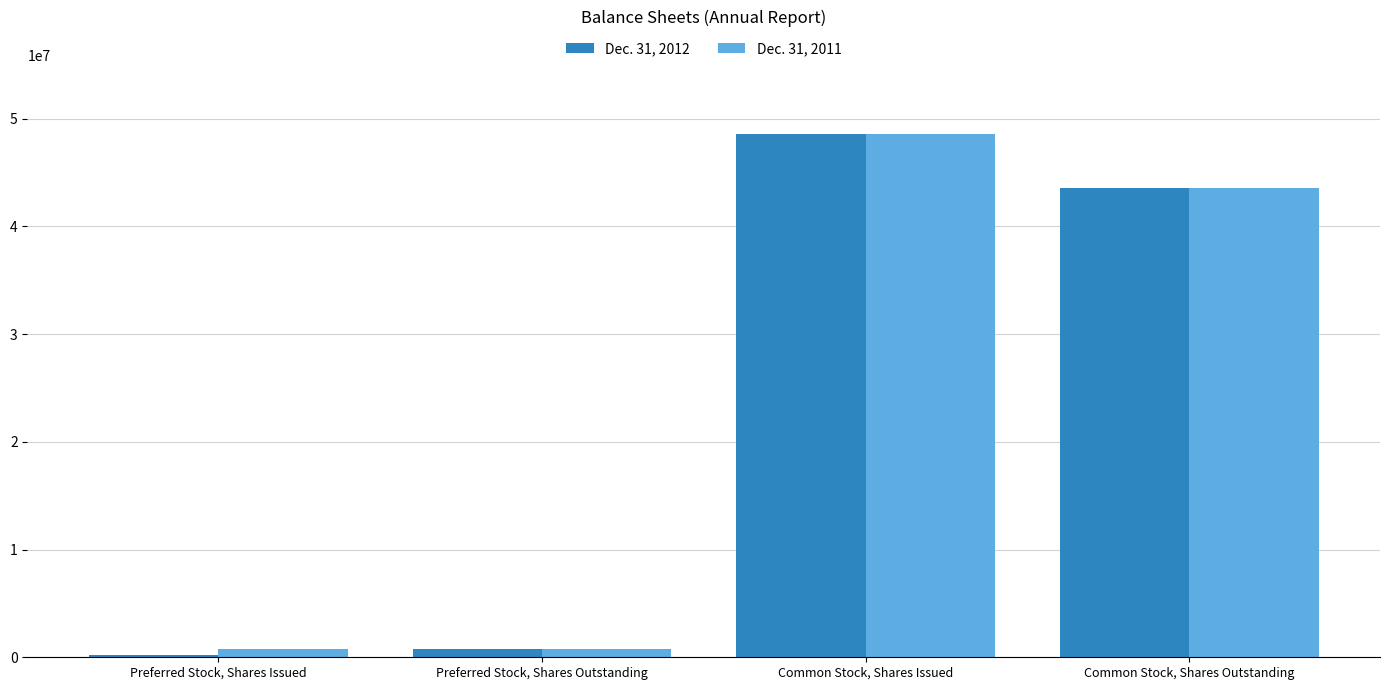

At which category is the sum across all series the highest?

Common Stock, Shares Issued